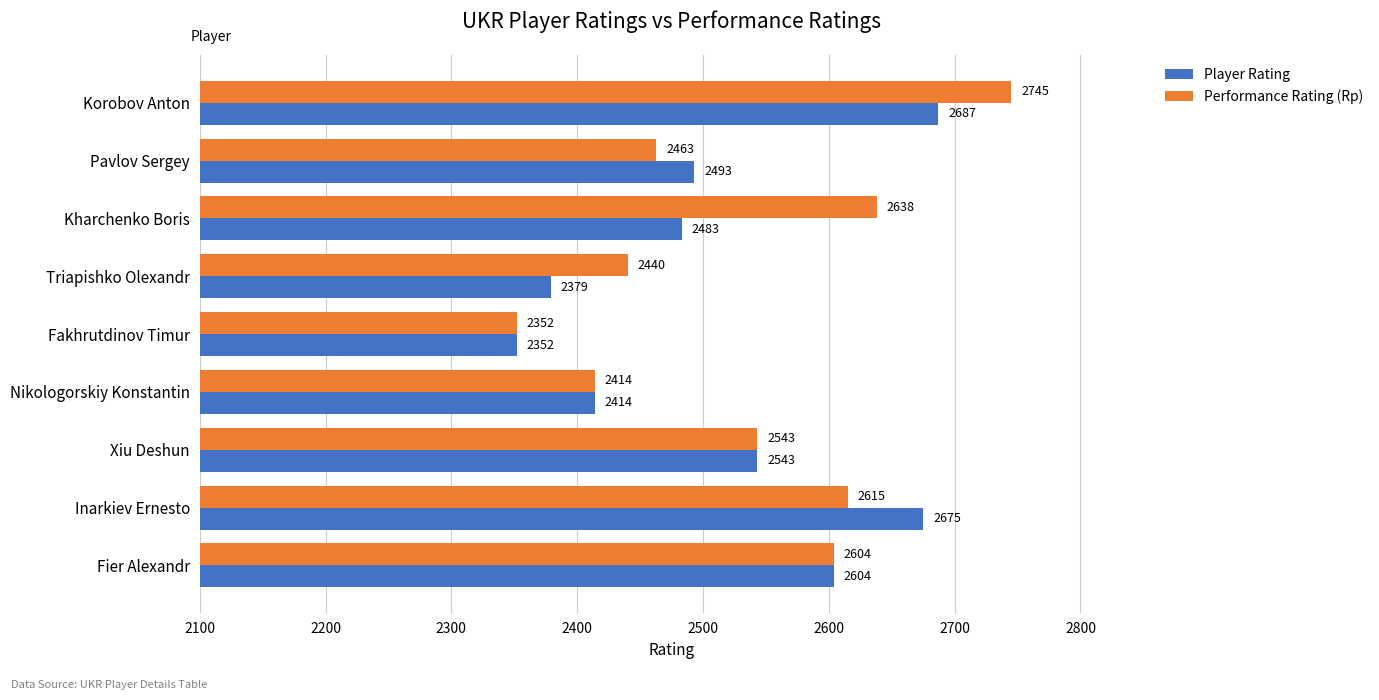

List the series in order of their overall mean, highest first.

Performance Rating (Rp), Player Rating